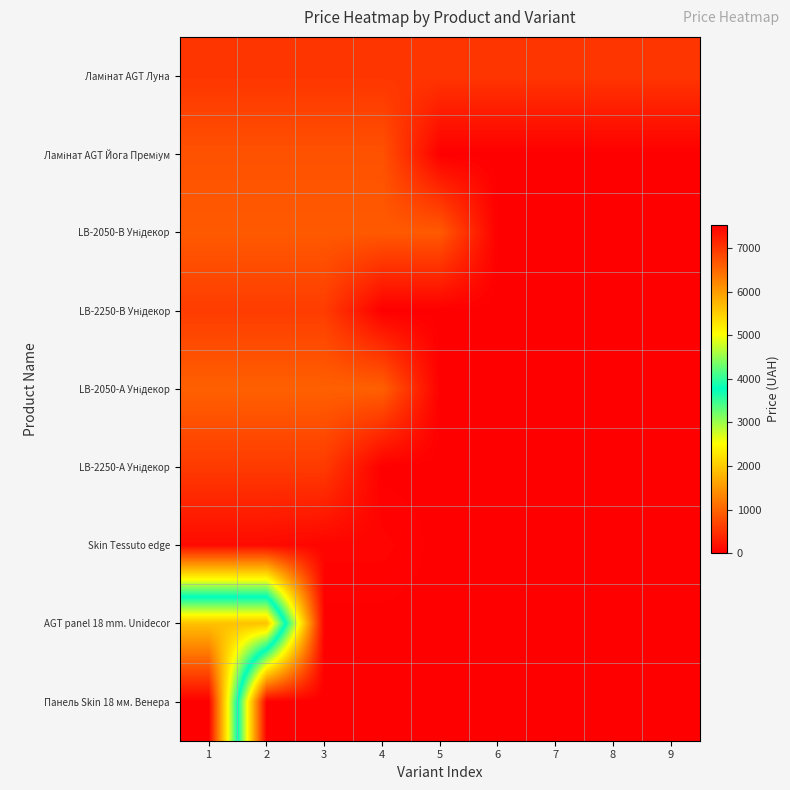

List the series in order of their peak value, highest first.

Панель Skin 18 мм. Венера, AGT panel 18 mm. Unidecor, LB-2050-А Унідекор, LB-2050-В Унідекор, Ламінат AGT Йога Преміум, LB-2250-В Унідекор, LB-2250-А Унідекор, Ламінат AGT Луна, Skin Tessuto edge